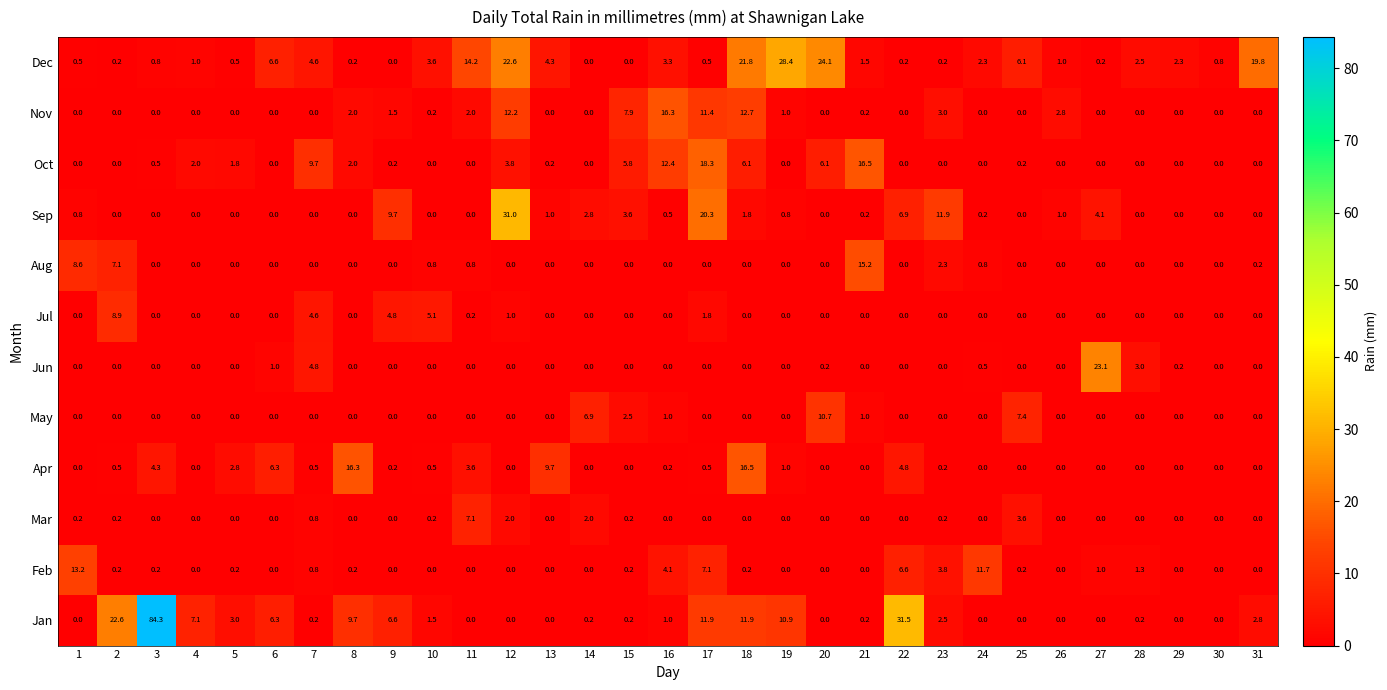

Which label corresponds to the largest value in the chart?

3